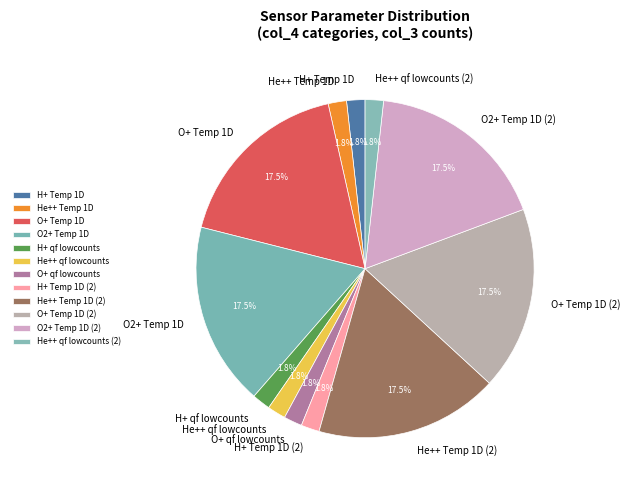

Is it true that O2+ Temp 1D is 10% of the pie?

False